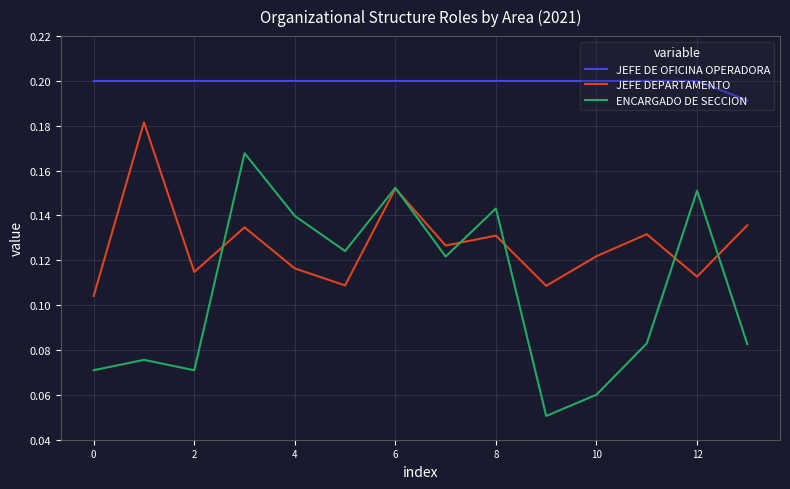

In ENCARGADO DE SECCION, how many points are higher than both neighbors (excluding endpoints)?

5